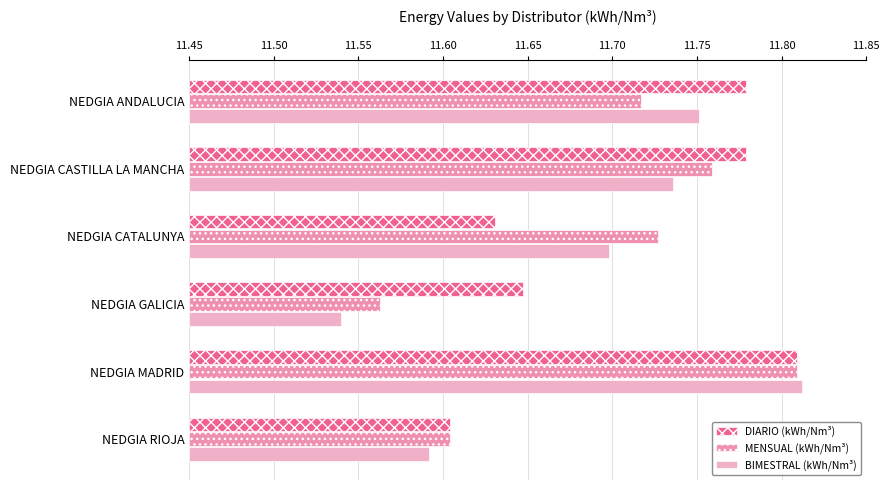

Is the value of BIMESTRAL (kWh/Nm³) at NEDGIA CATALUNYA greater than the value of DIARIO (kWh/Nm³) at NEDGIA MADRID?

No